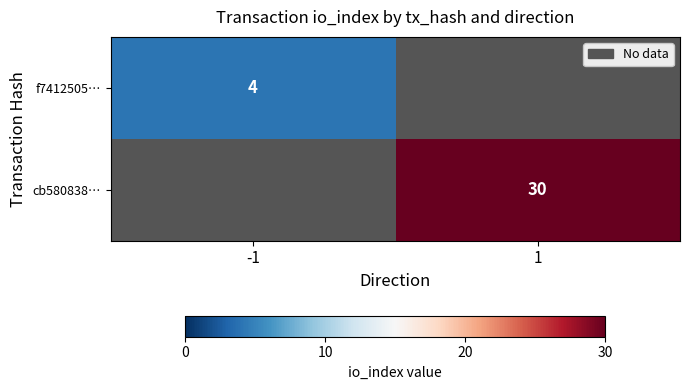

True or false: f7412505… has a value of 6 at -1.

False